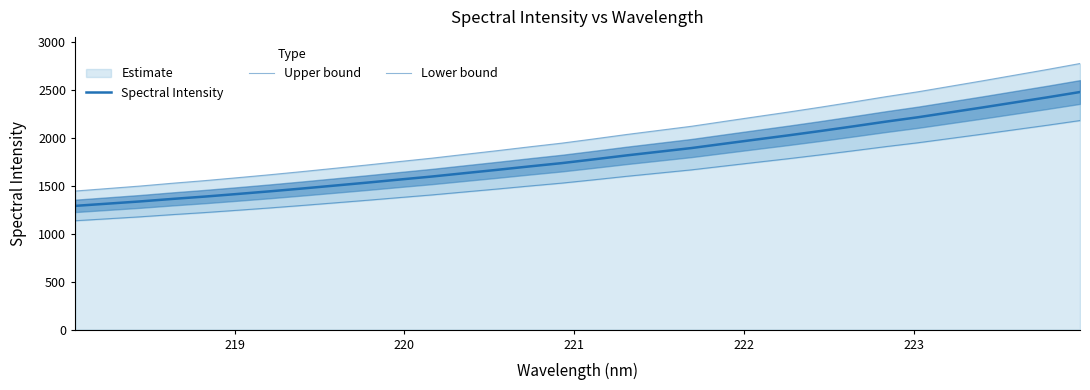

What is the label of the 6th point from the left?

223